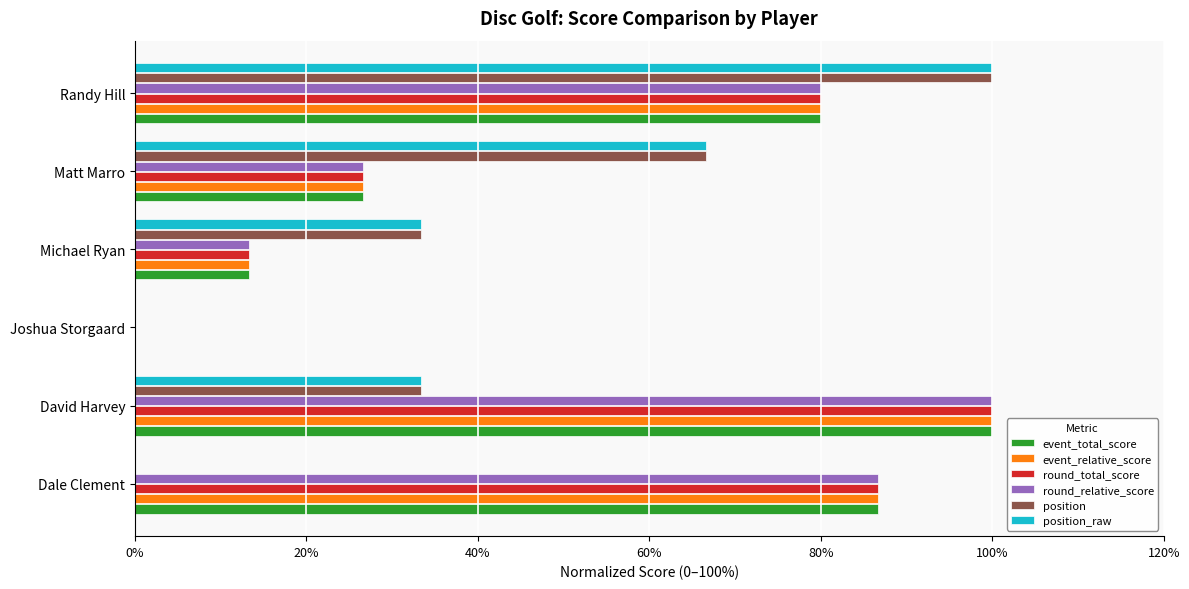

What value does the position series have at Randy Hill?

100.0